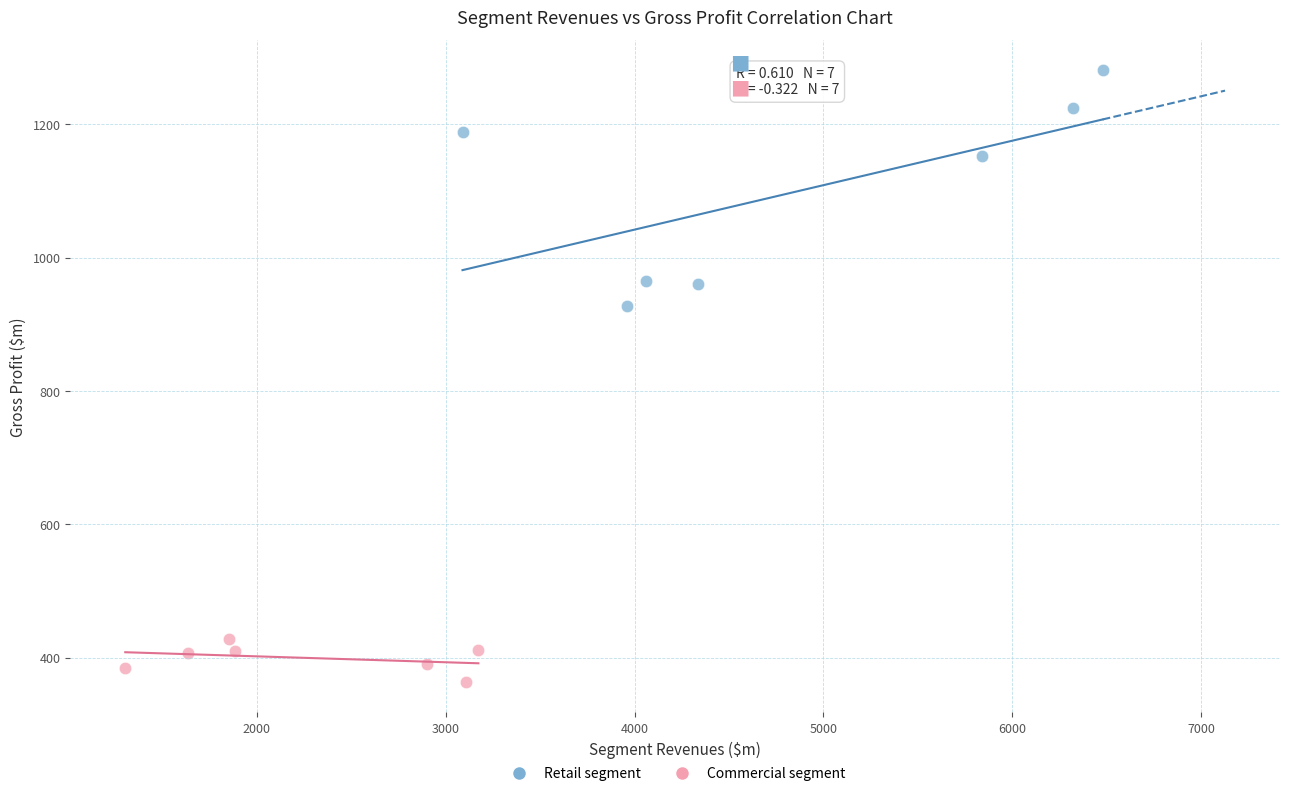

Which series reaches the maximum Y coordinate?

Retail segment